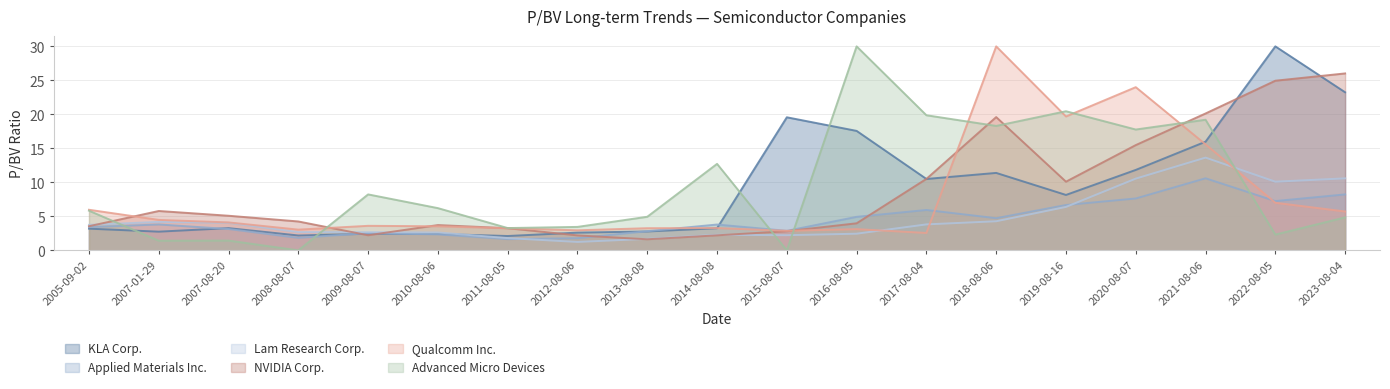

What are all the series names shown in the legend?

KLA Corp., Applied Materials Inc., Lam Research Corp., NVIDIA Corp., Qualcomm Inc., Advanced Micro Devices